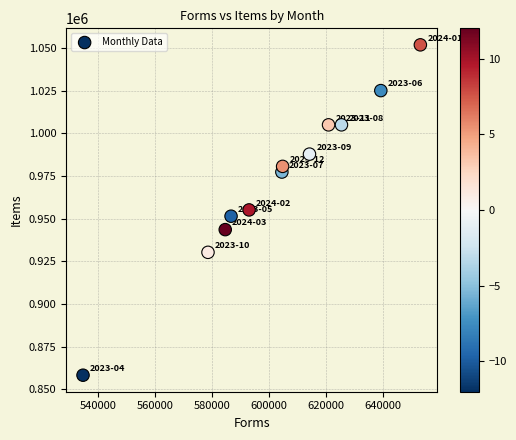

What is the average Y value?

972605